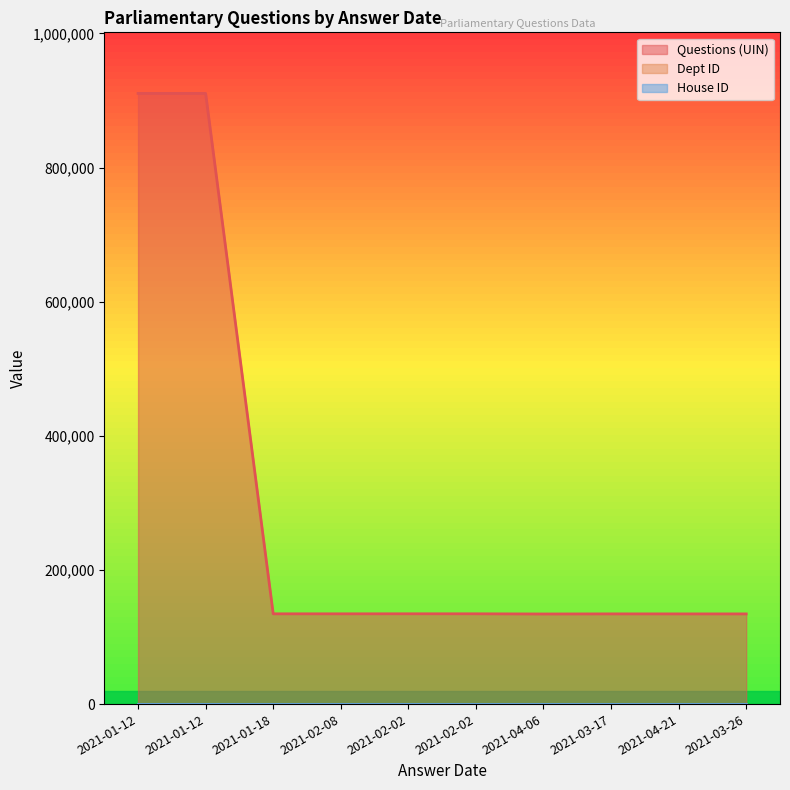

What is the sum of the House ID values at 2021-04-21 and 2021-02-08?

2